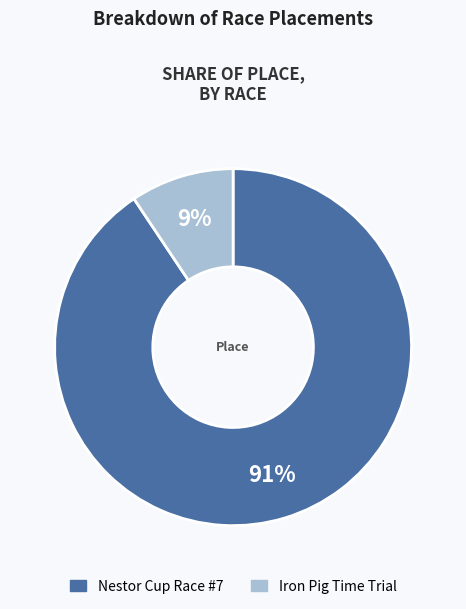

To the nearest percent, what is the combined percentage of Nestor Cup Race #7 and Iron Pig Time Trial?

100%